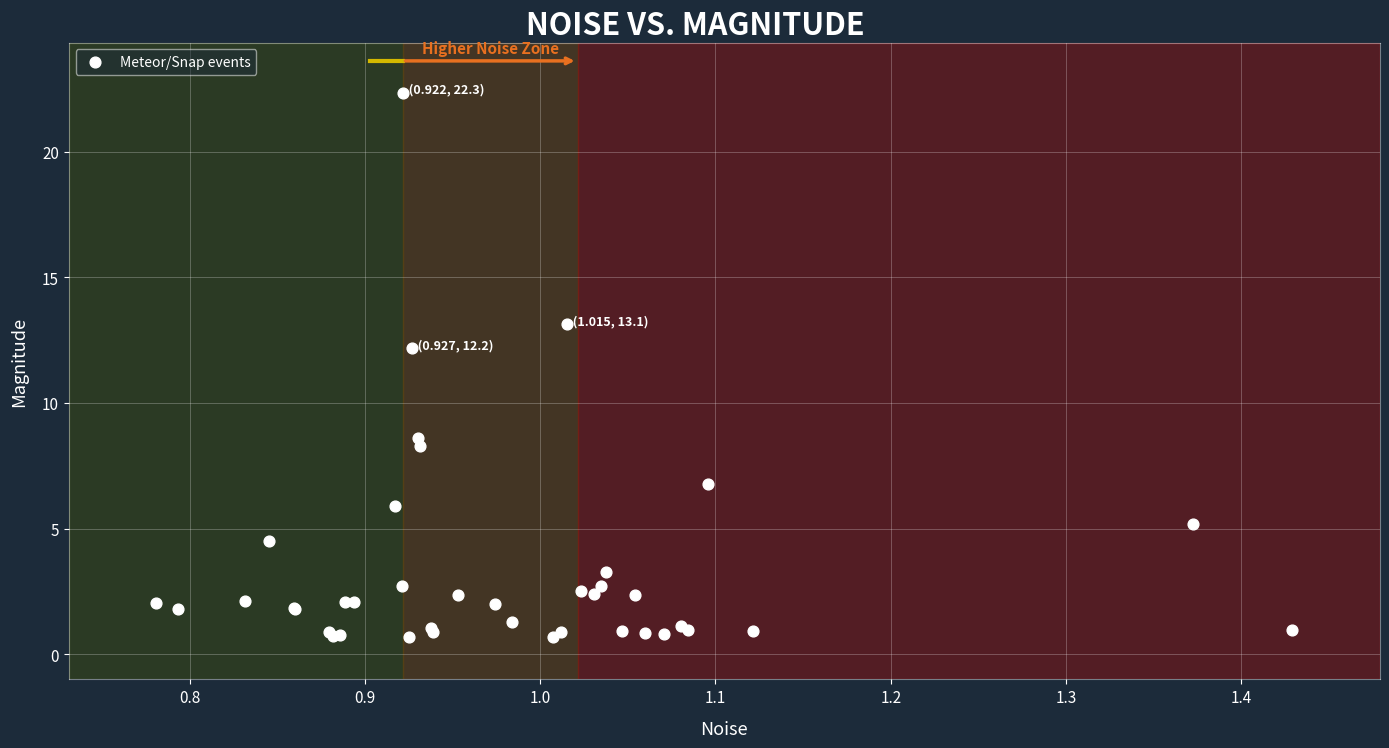

What Y value in the scatter plot is closest to 11?

12.2